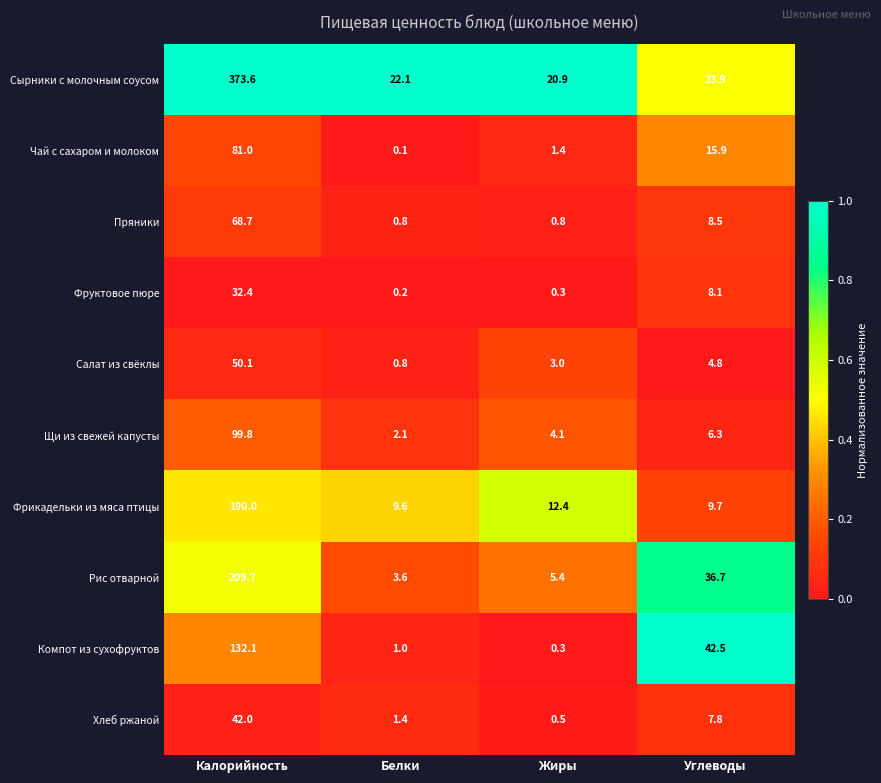

What is the difference between the Рис отварной values at Калорийность and Жиры?

204.3